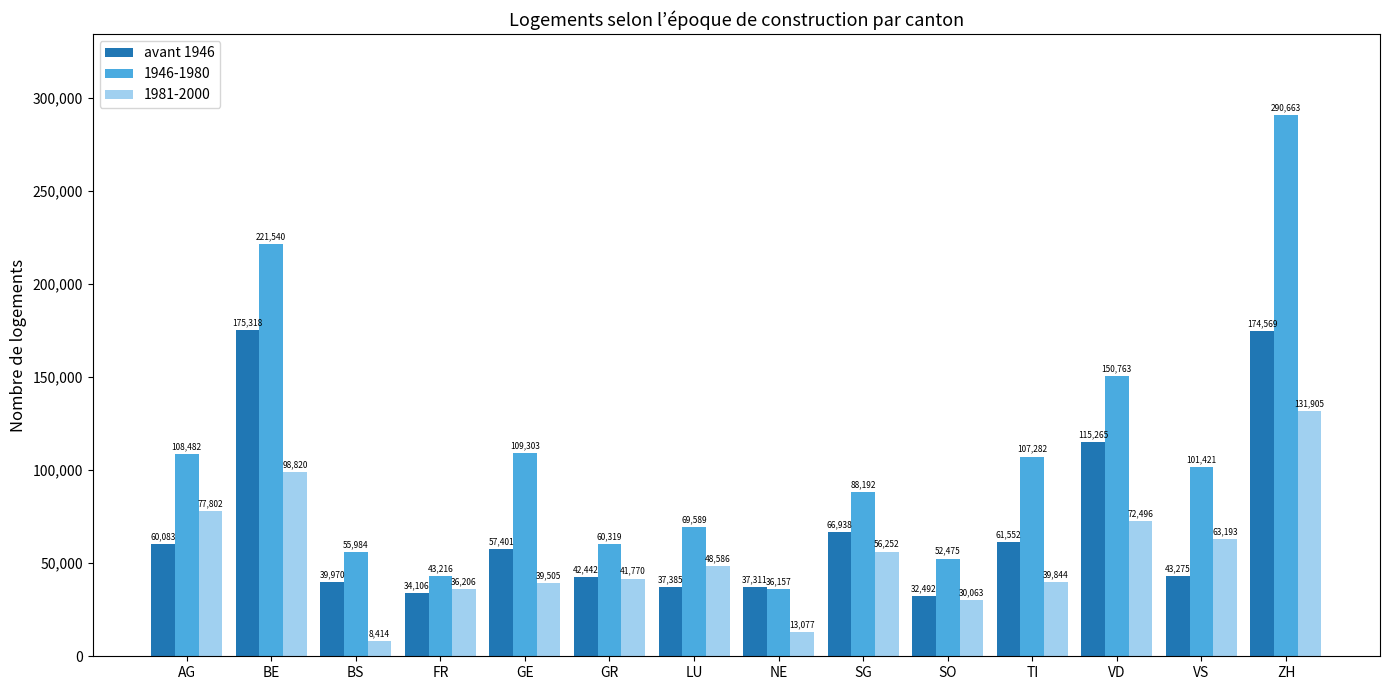

What is the maximum value shown in the chart?

290663